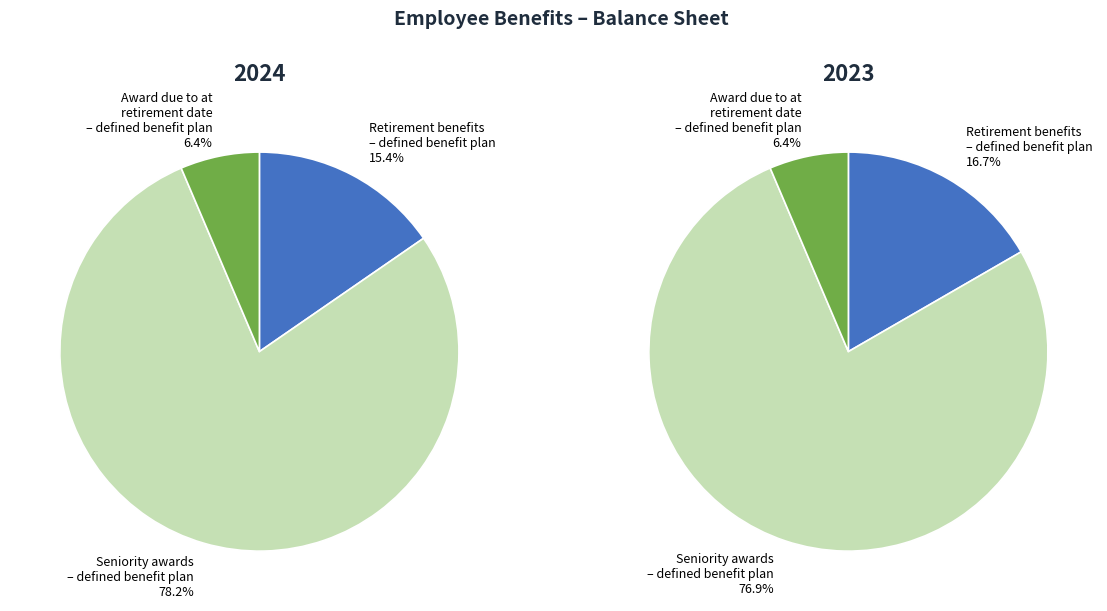

Is the sum of Retirement benefits
– defined benefit plan and Seniority awards
– defined benefit plan greater than half?

Yes